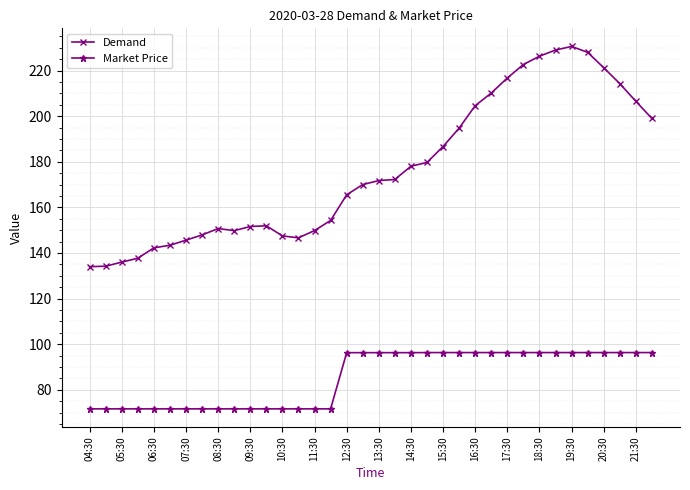

True or false: Market Price and Demand intersect in this chart.

False